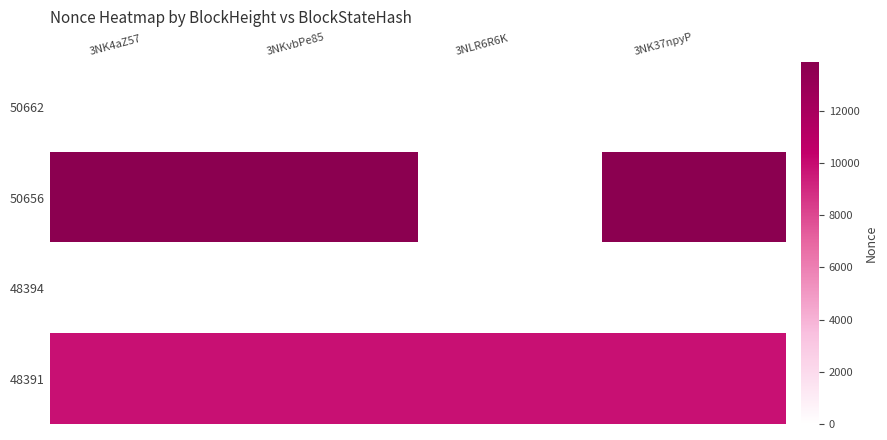

Reading left to right, transcribe all the data shown in this chart.

50662: 3NK4aZ57=1	3NKvbPe85=0	3NLR6R6K=1	3NK37npyP=1
50656: 3NK4aZ57=13882	3NKvbPe85=13882	3NLR6R6K=0	3NK37npyP=13882
48394: 3NK4aZ57=0	3NKvbPe85=0	3NLR6R6K=0	3NK37npyP=0
48391: 3NK4aZ57=9842	3NKvbPe85=9842	3NLR6R6K=9842	3NK37npyP=9842